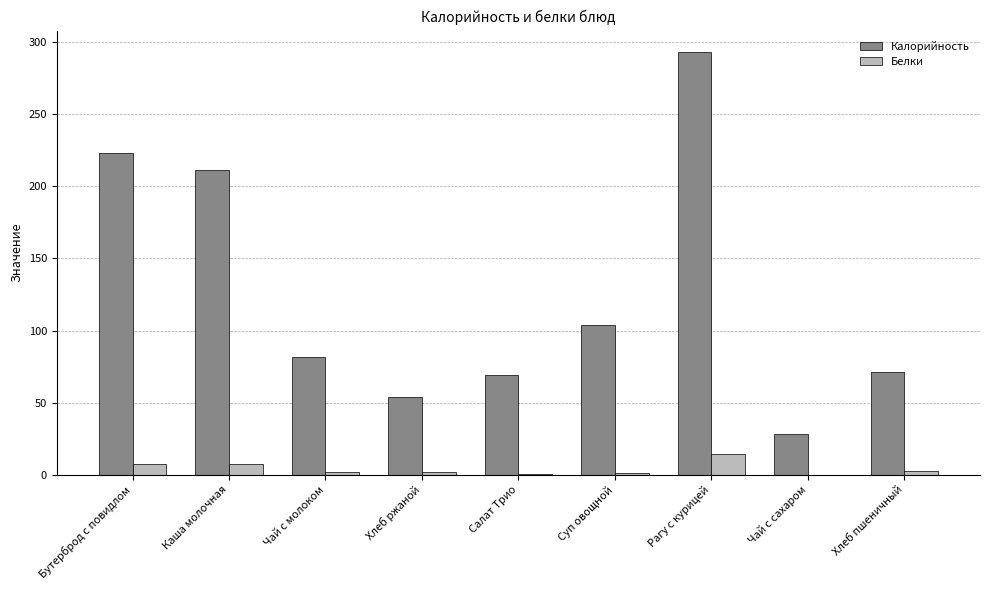

The Калорийность series shows 81.8 at Чай с молоком. True or false?

True